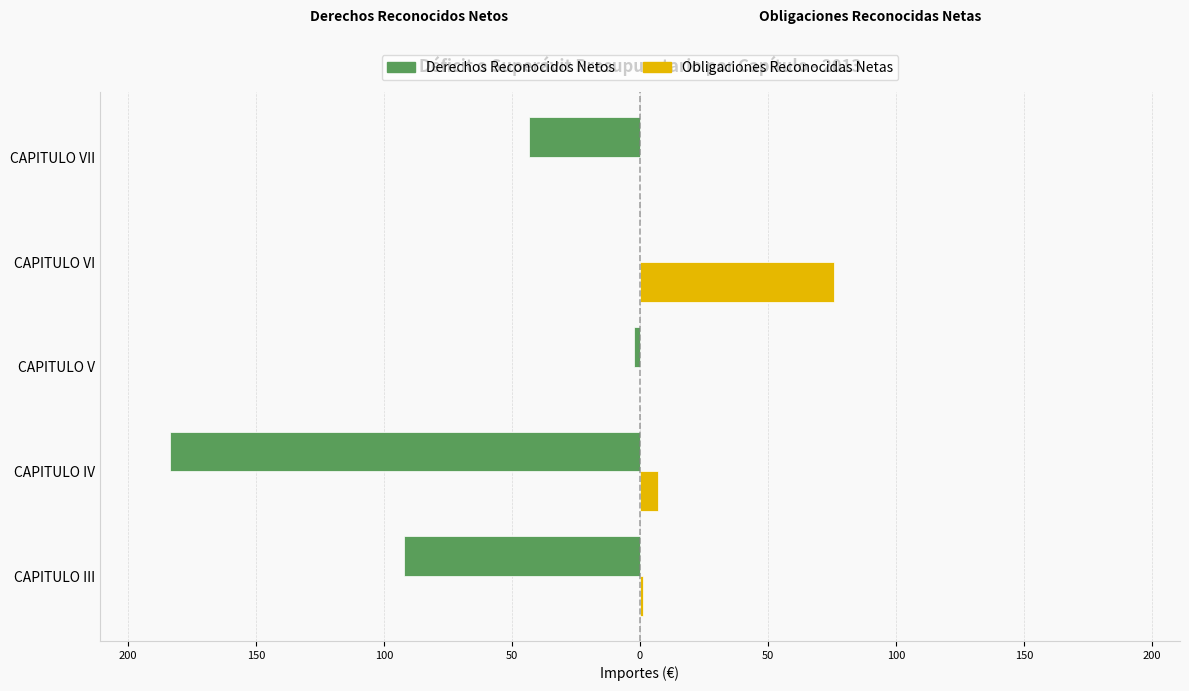

What are all the series names shown in the legend?

Derechos Reconocidos Netos, Obligaciones Reconocidas Netas